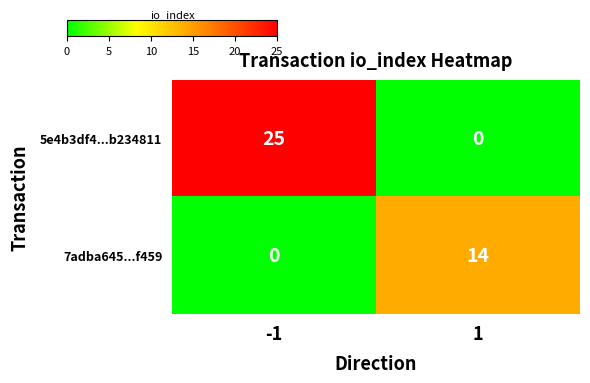

What is the difference between the maximum and minimum values in the 5e4b3df4...b234811 series?

25